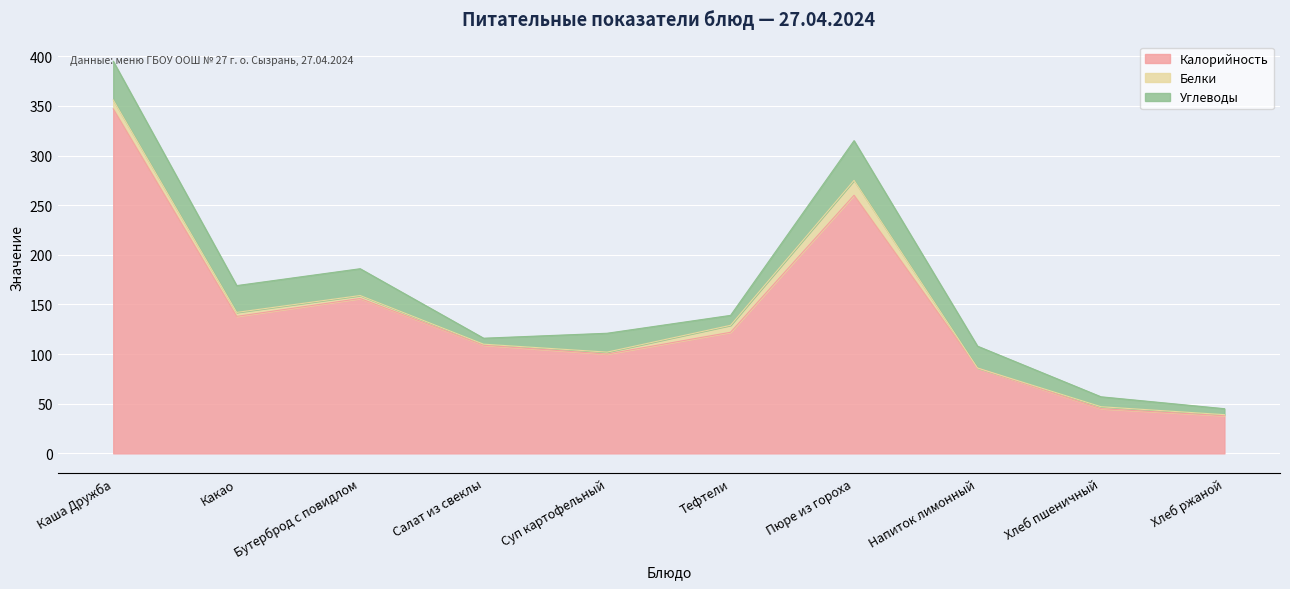

True or false: Белки and Калорийность cross at least once.

False